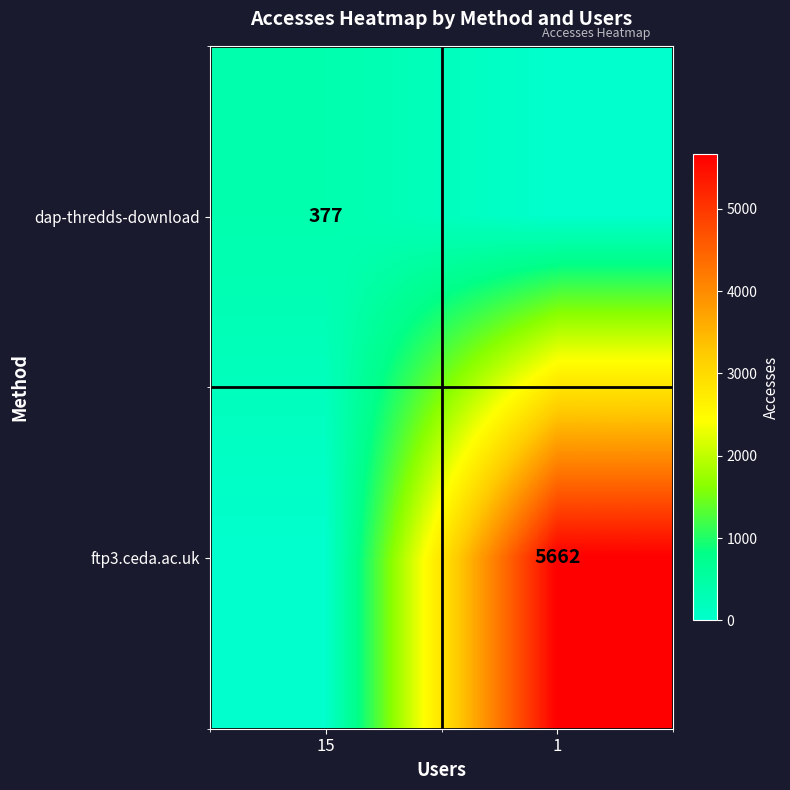

Is the value of dap-thredds-download at 15 greater than the value of ftp3.ceda.ac.uk at 1?

No